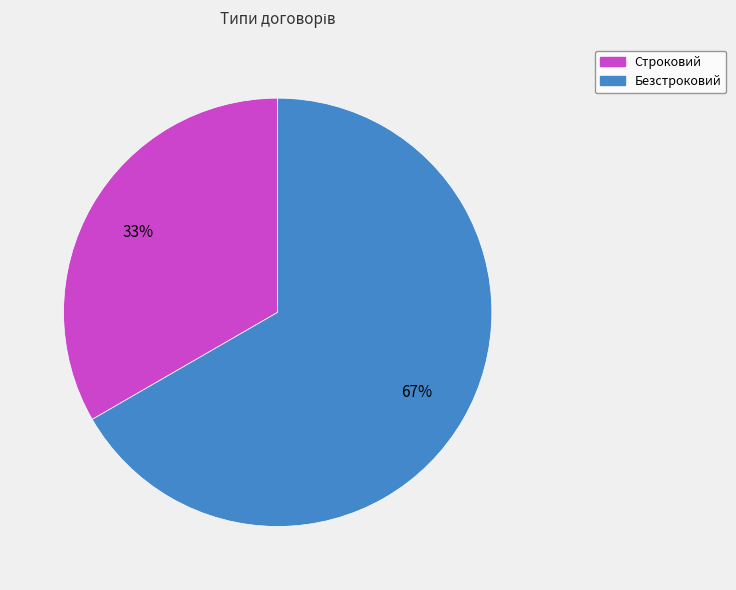

True or false: Безстроковий accounts for 57% of the total.

False